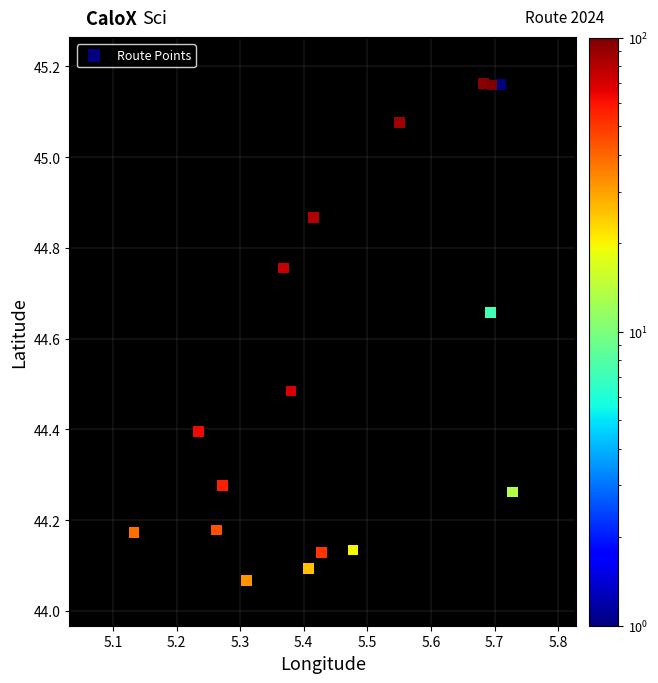

What is the range of X values (max minus min)?

0.6